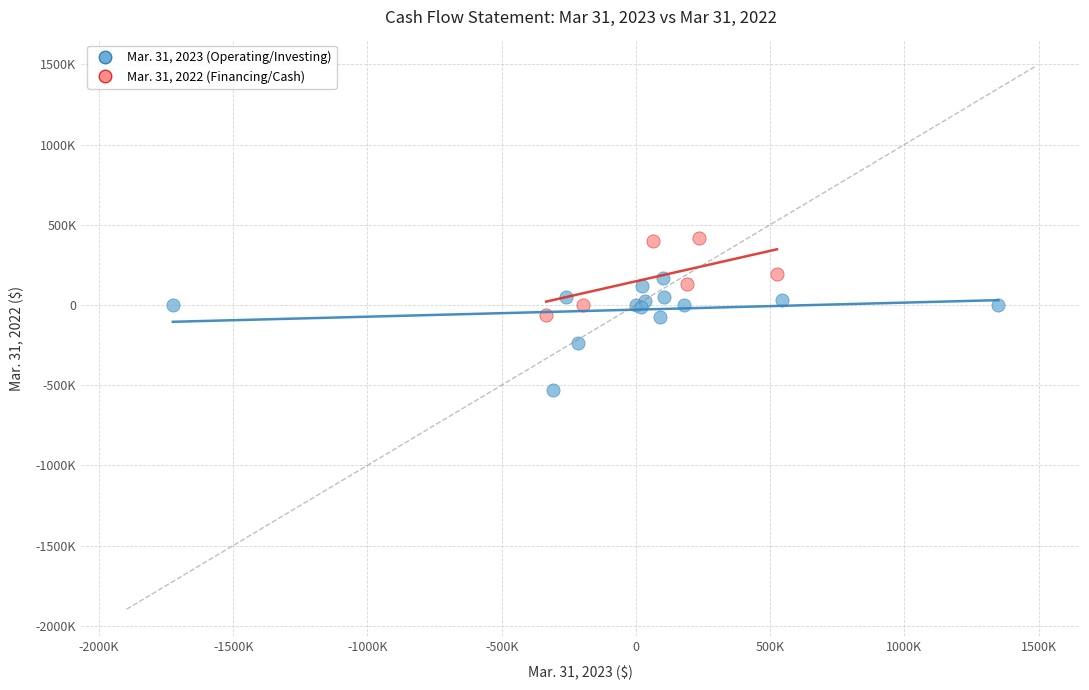

Which series reaches the minimum Y coordinate?

Mar. 31, 2023 (Operating/Investing)